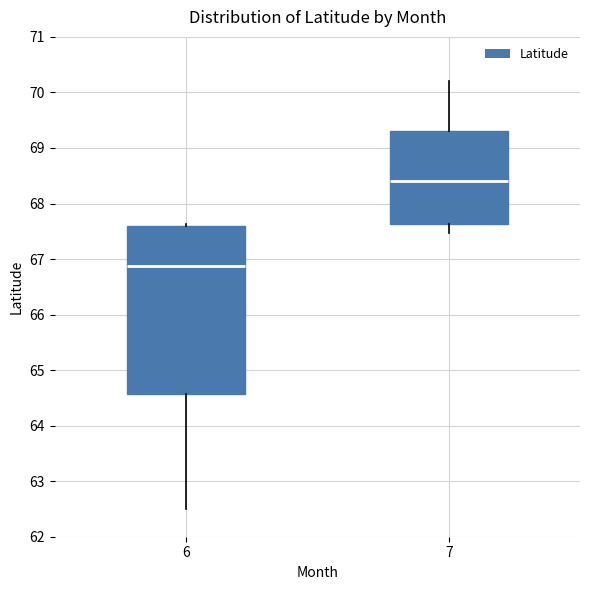

Which box is the tallest, from its lower edge to its upper edge?

6